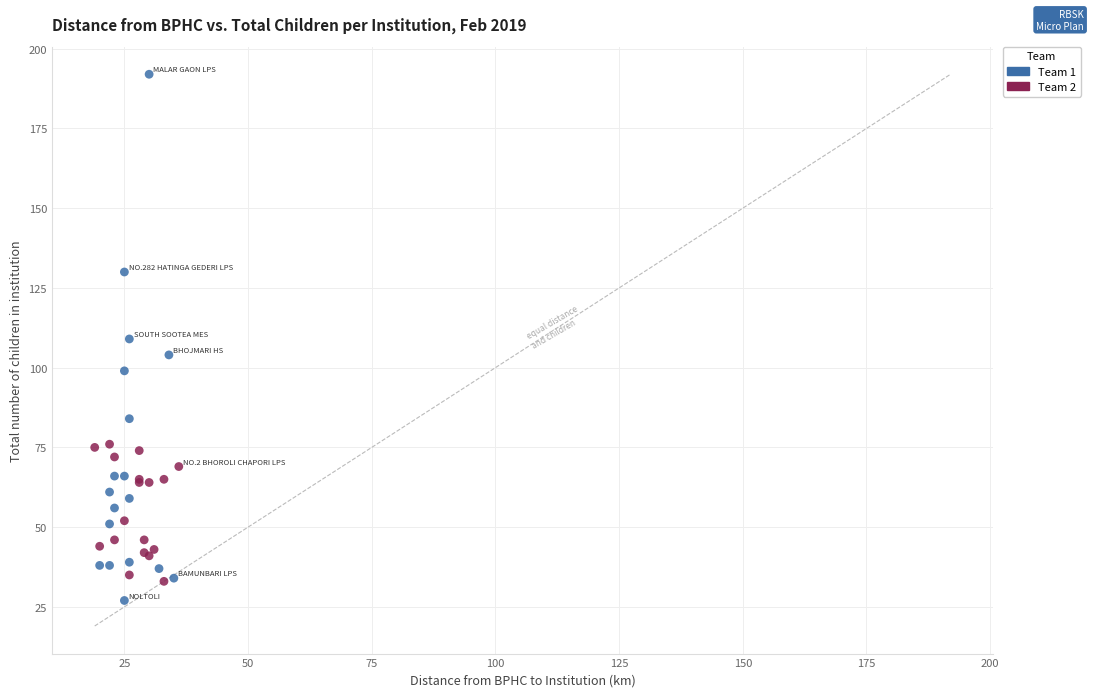

Which series has the largest Y range (max minus min)?

Team 1